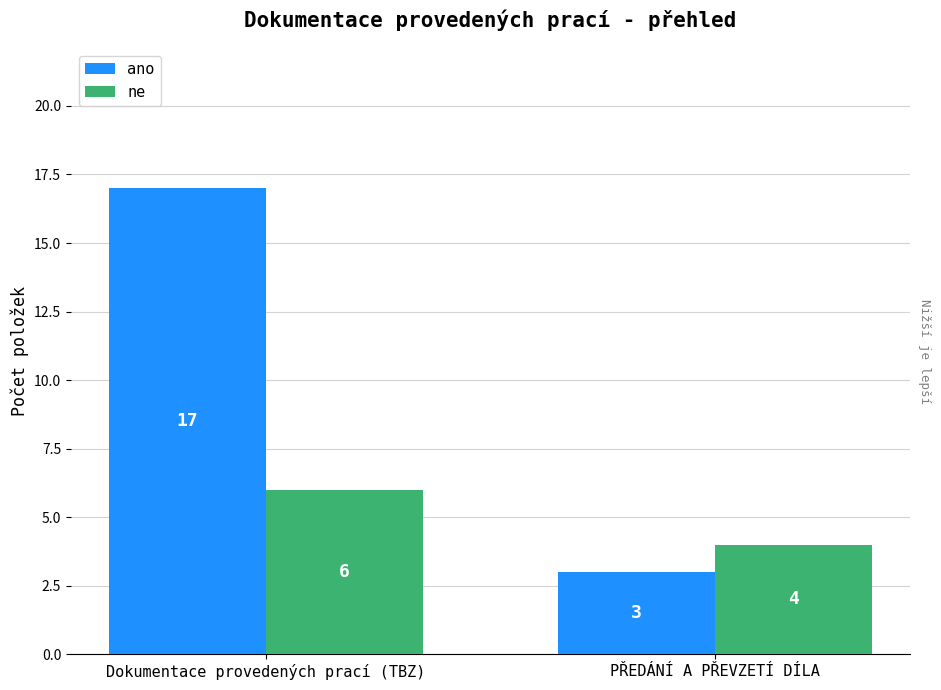

The ano series shows 5 at PŘEDÁNÍ A PŘEVZETÍ DÍLA. True or false?

False